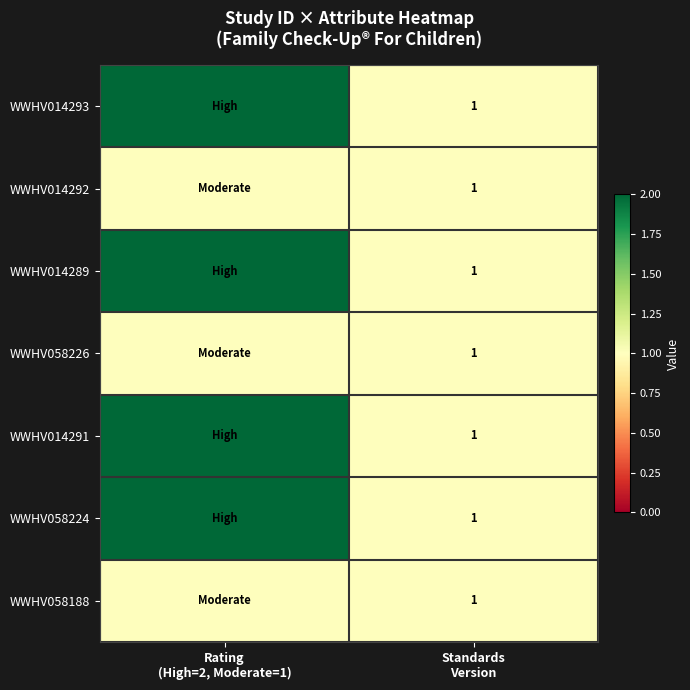

Count the WWHV058224 values in the range 1 to 2.

2